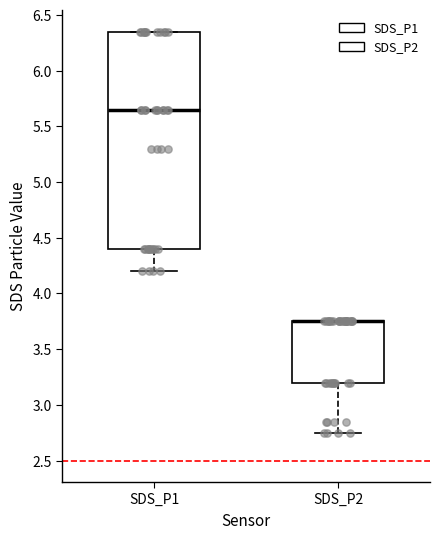

Which box is the tallest, from its lower edge to its upper edge?

SDS_P1